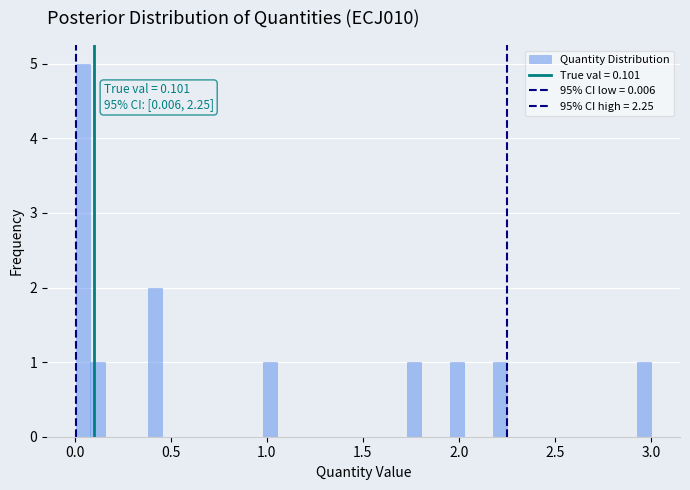

Around what value on the x-axis is the tallest bar? Give the approximate position of its centre, as read against the axis.

0.05